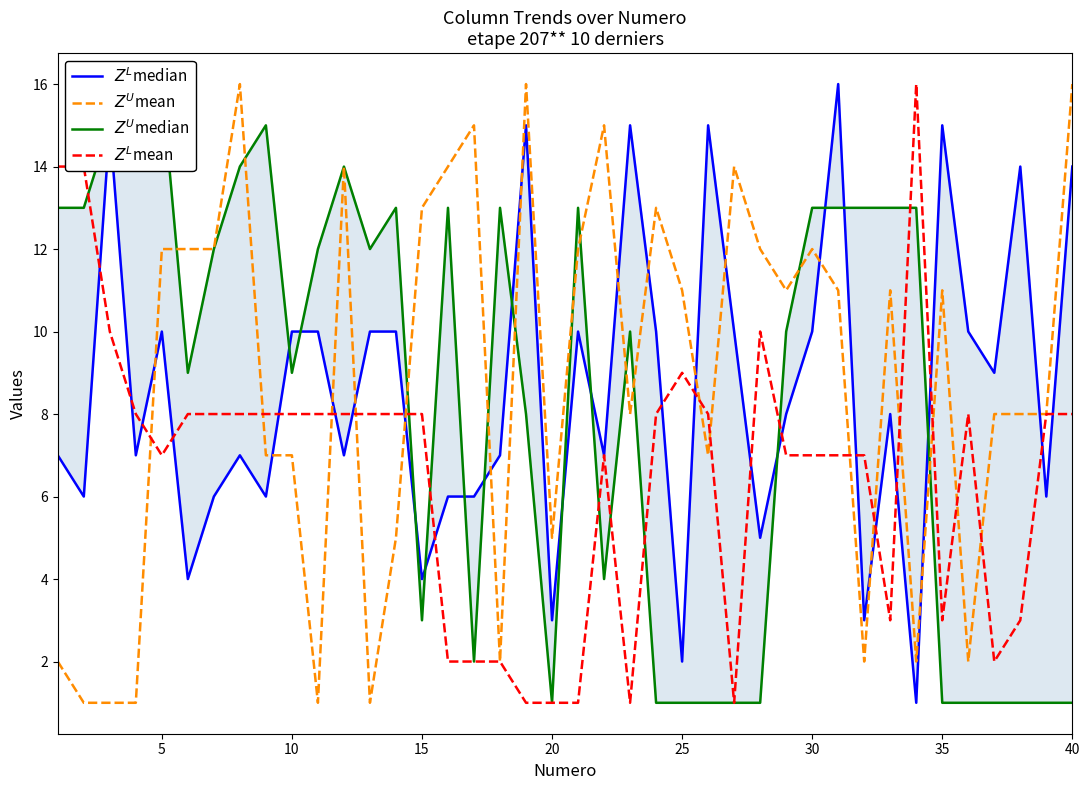

How many values in the $Z^L$median series are below 8?

19